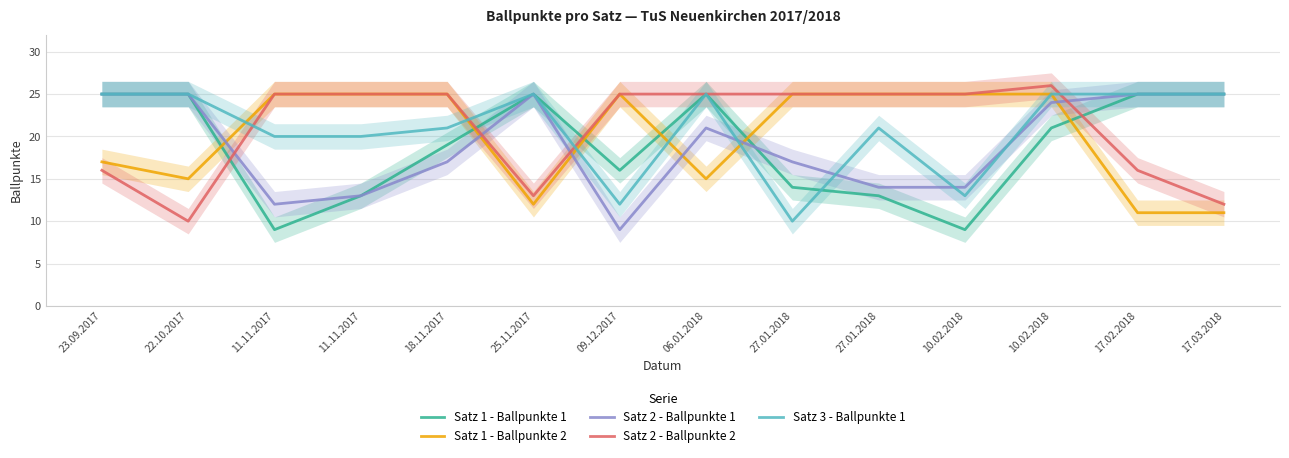

At how many categories does at least one series exceed 13?

14